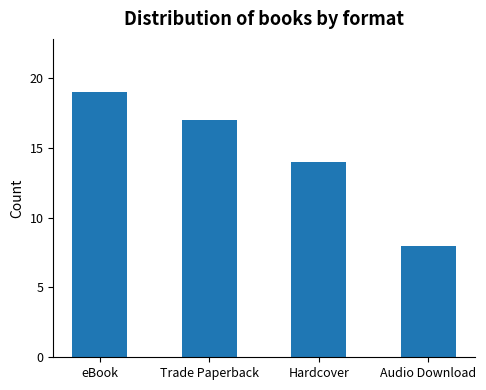

What is the difference between the values at Audio Download and Hardcover?

6